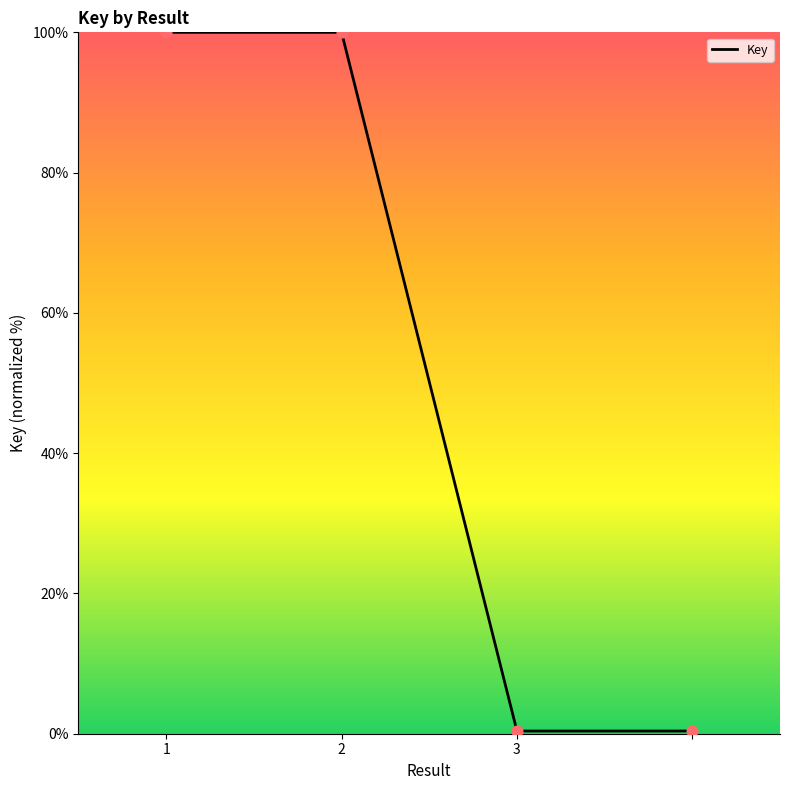

What is the difference between the maximum and second lowest values?

99.6